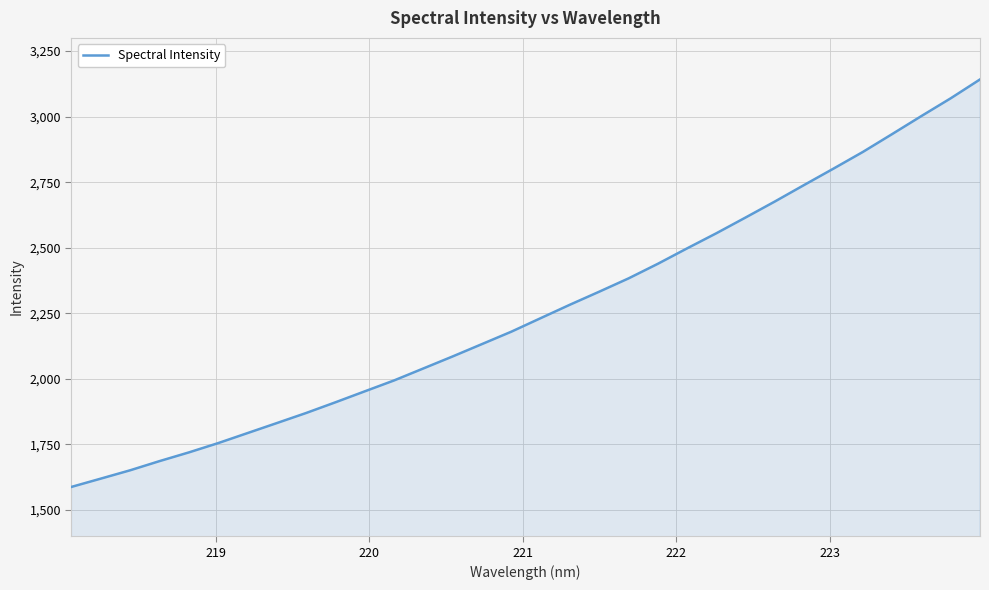

What is the greatest value displayed?

3141.6